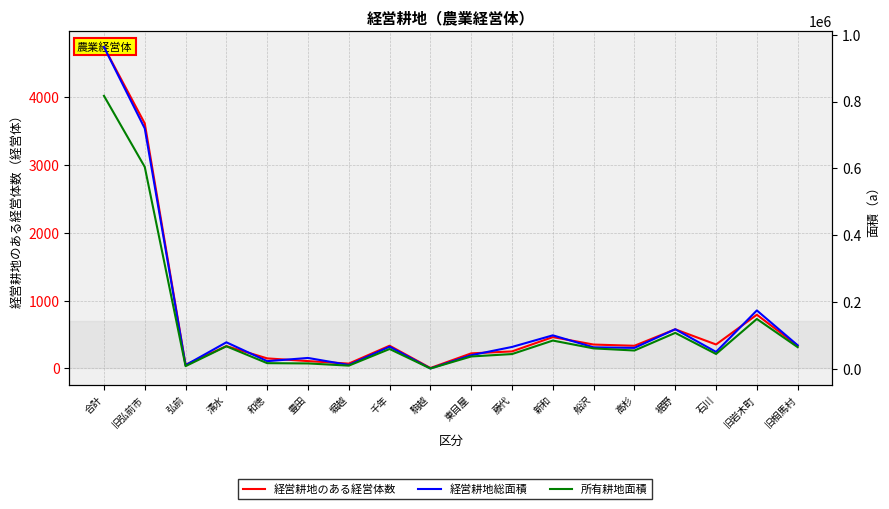

What is the average value of the 所有耕地面積 series?

124330